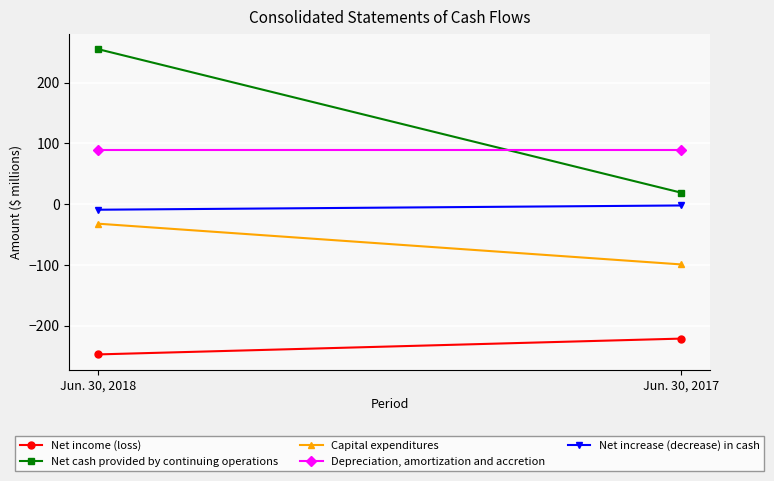

How many categories are shown in the chart?

2